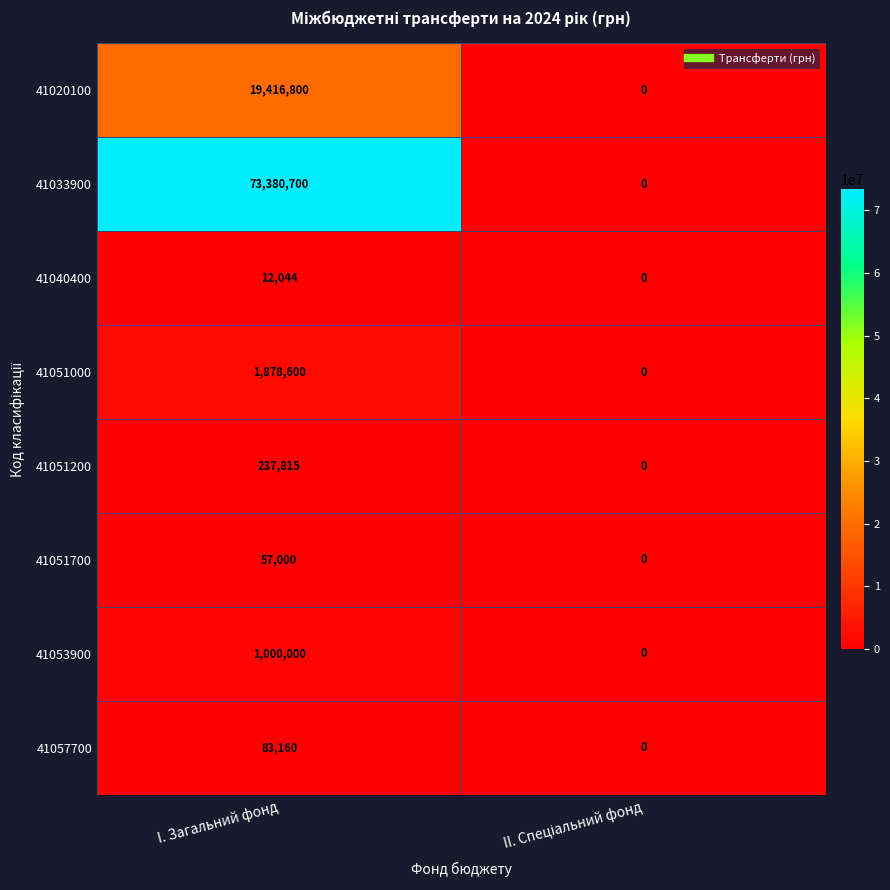

How many values in 41051000 are above zero?

1